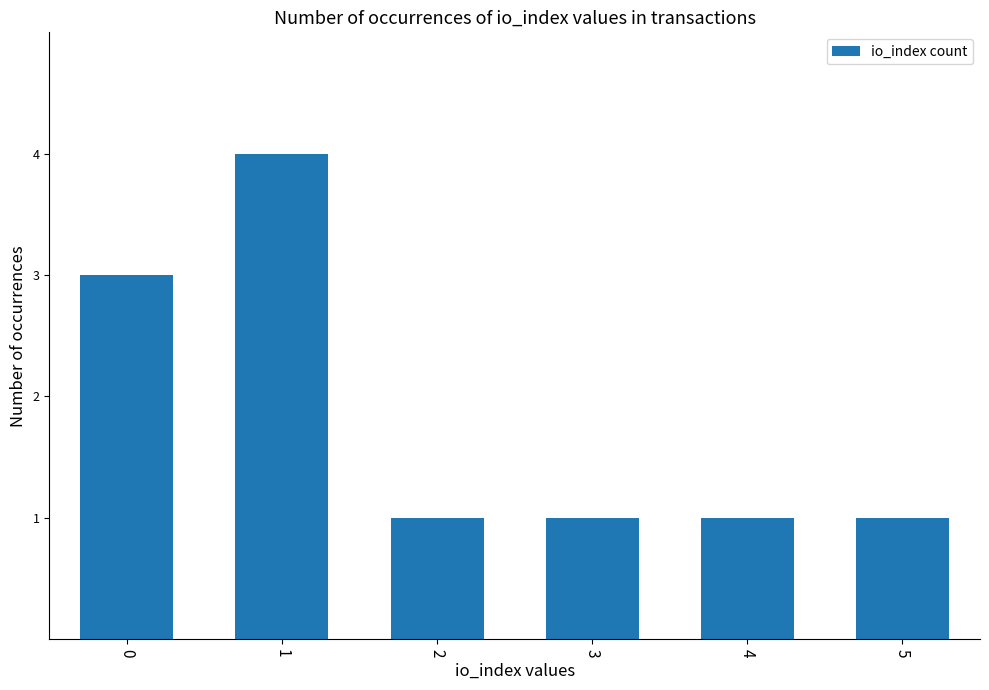

Count the number of categories in the chart.

6